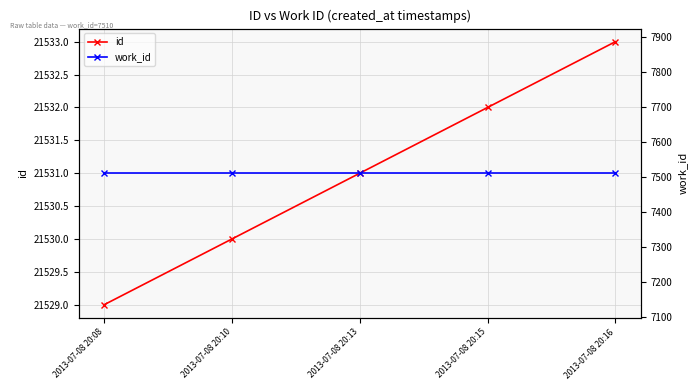

What is the difference between the second highest and minimum values in the id series?

3